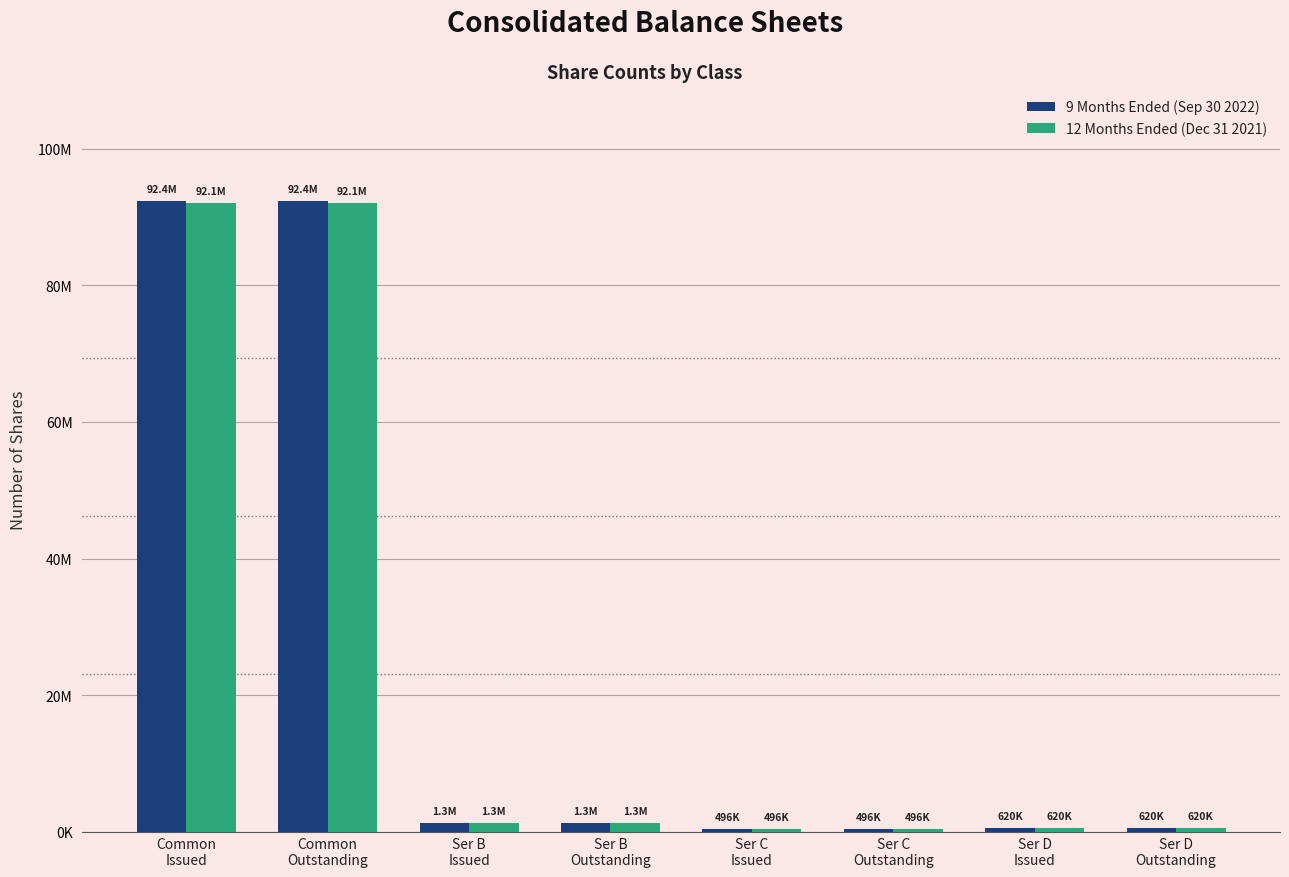

Reading right to left, list all the values displayed in this chart.

9 Months Ended (Sep 30 2022): Ser D
Outstanding=620000	Ser D
Issued=620000	Ser C
Outstanding=496000	Ser C
Issued=496000	Ser B
Outstanding=1347321	Ser B
Issued=1347321	Common
Outstanding=92385019	Common
Issued=92385019
12 Months Ended (Dec 31 2021): Ser D
Outstanding=620000	Ser D
Issued=620000	Ser C
Outstanding=496000	Ser C
Issued=496000	Ser B
Outstanding=1347321	Ser B
Issued=1347321	Common
Outstanding=92093425	Common
Issued=92093425